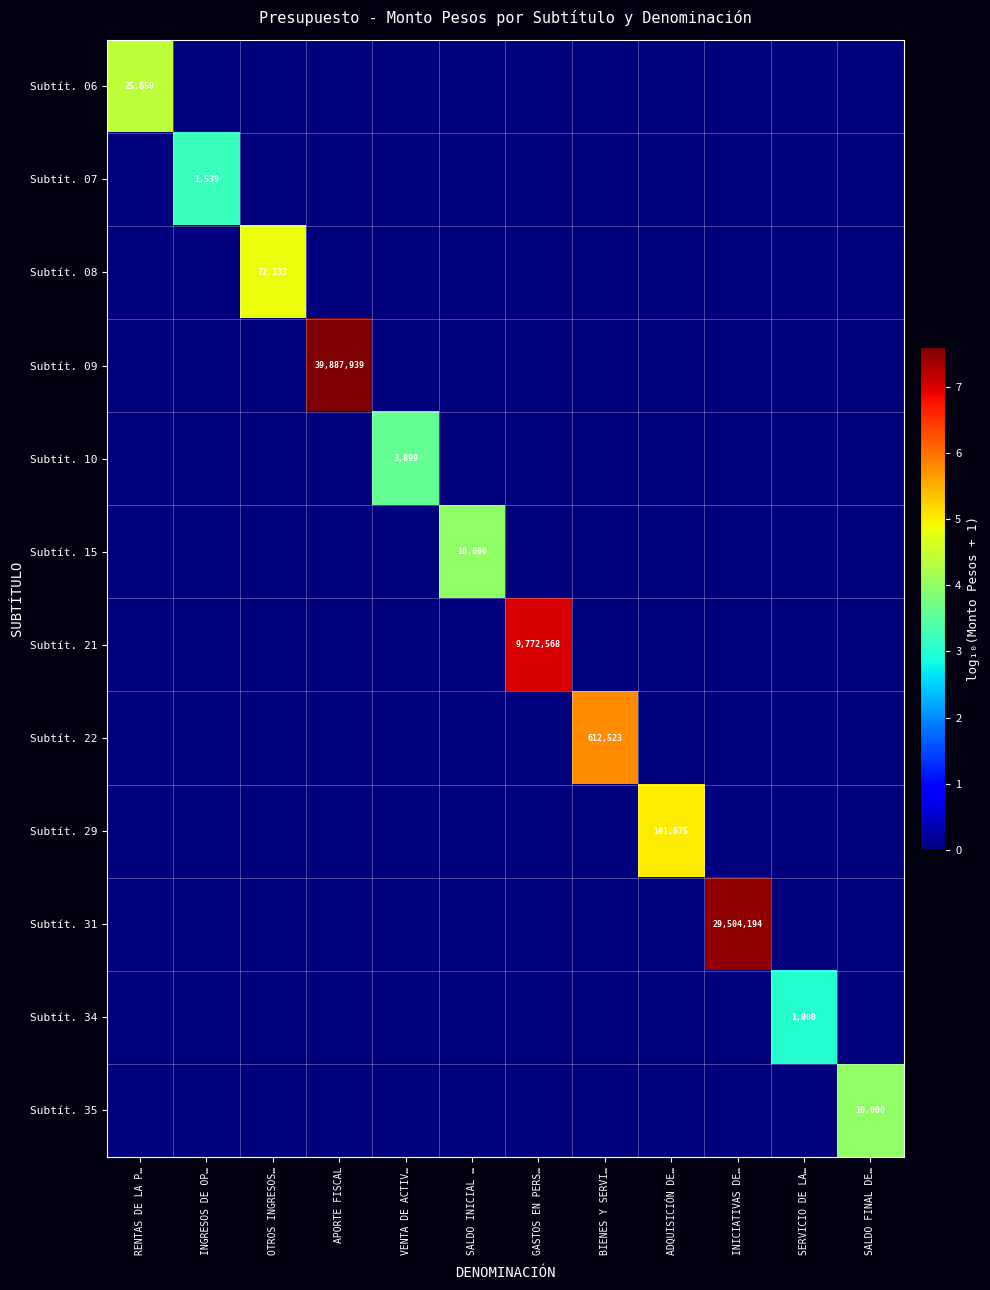

What is the difference between the maximum and second lowest values in the Subtít. 07 series?

3.2